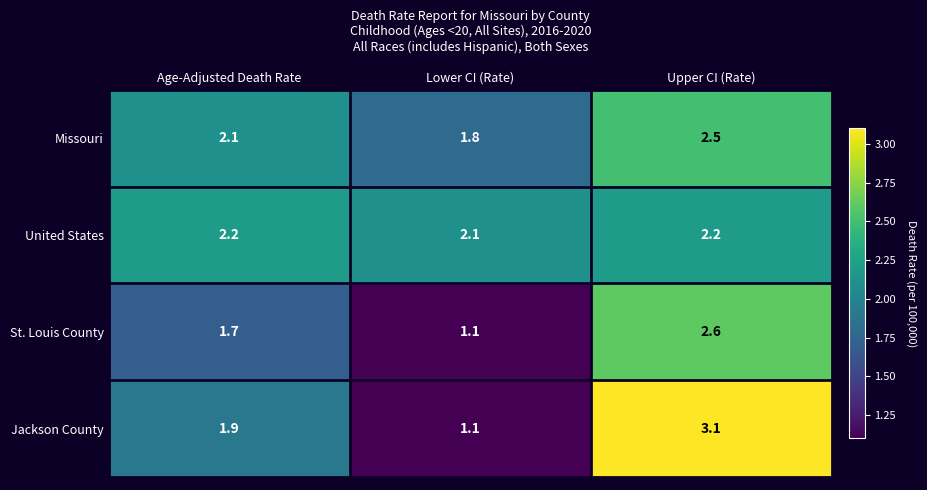

Count the United States values in the range 2 to 3.

3